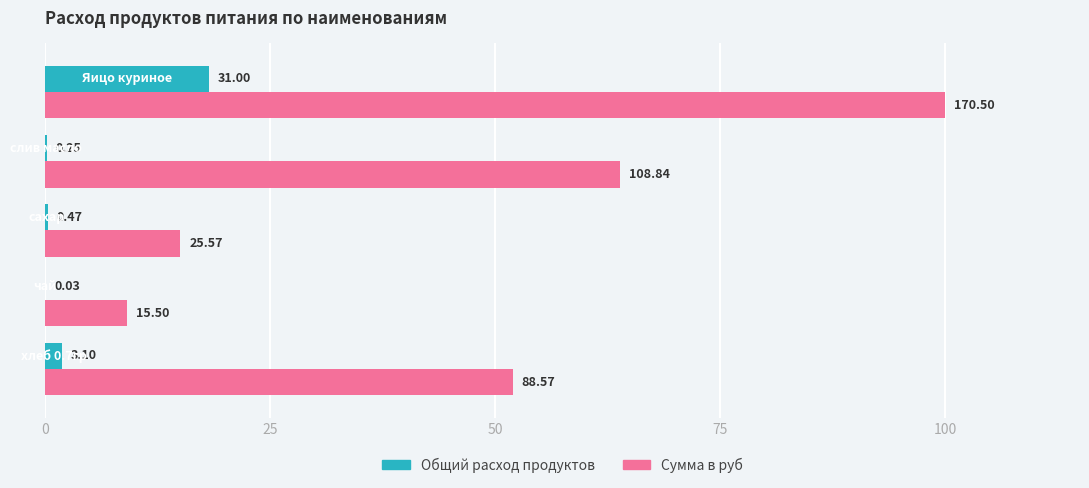

Which series has the largest total across all categories?

Сумма в руб